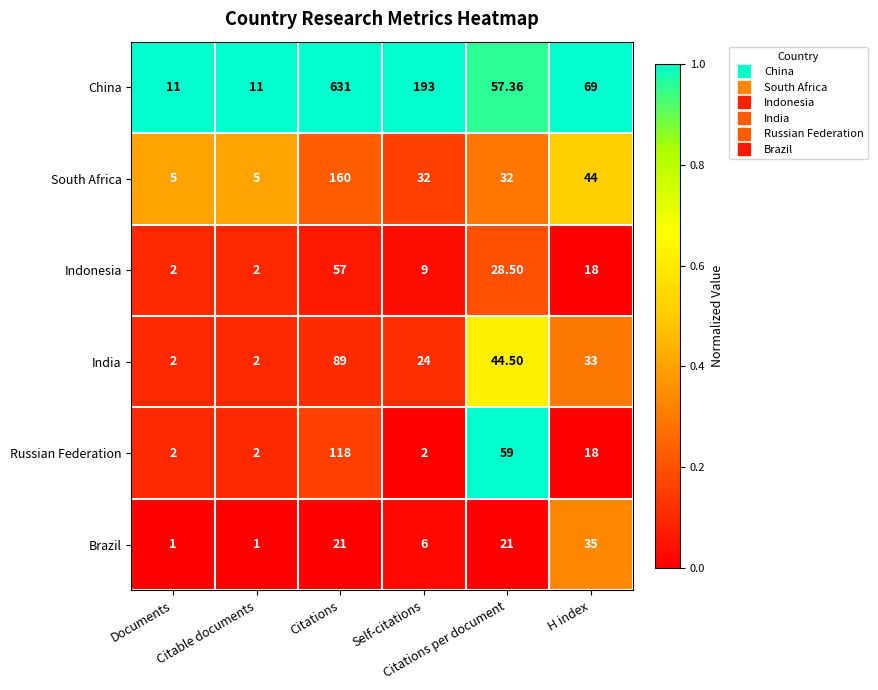

Rank the series by their maximum value, from highest to lowest.

China, South Africa, Russian Federation, India, Indonesia, Brazil